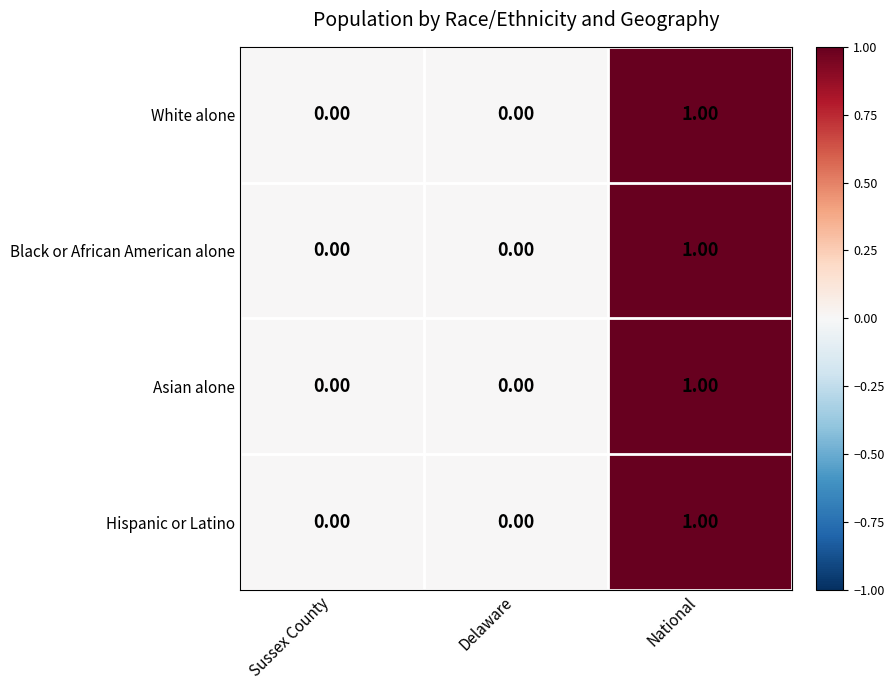

At which category is the sum across all series the highest?

National